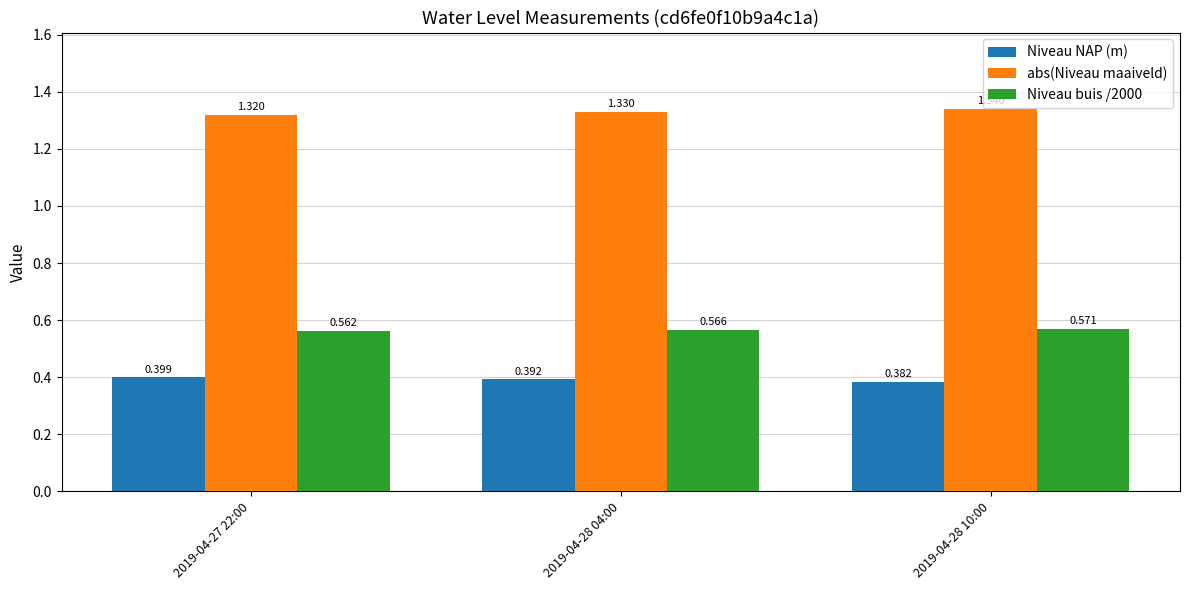

The Niveau NAP (m) series shows 0.5 at 2019-04-28 10:00. True or false?

False